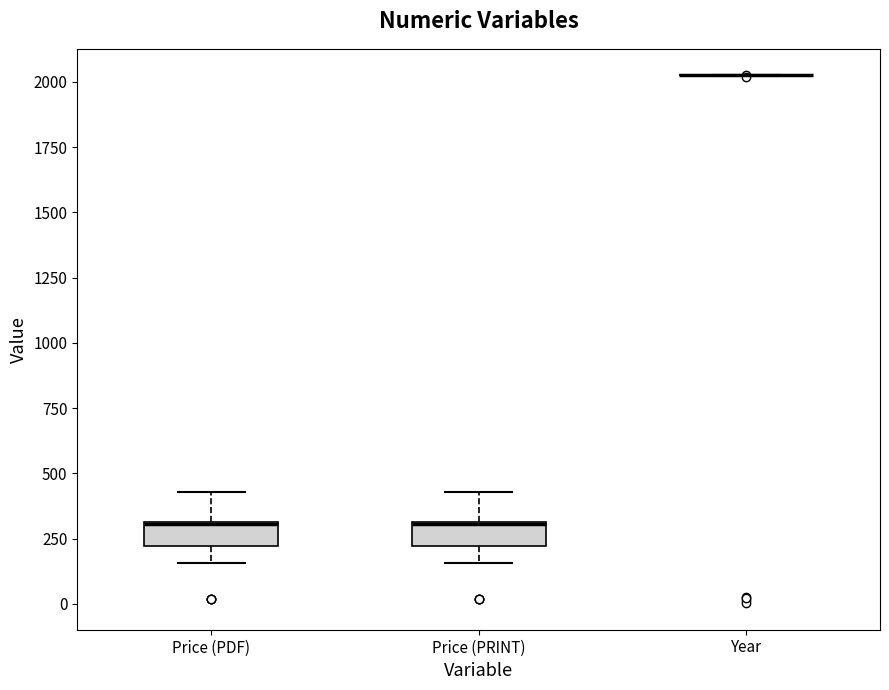

Where is the lower edge of the box for Price (PRINT) on the y-axis? The values are not printed on the chart, so give them approximately, as read against the axis.

200